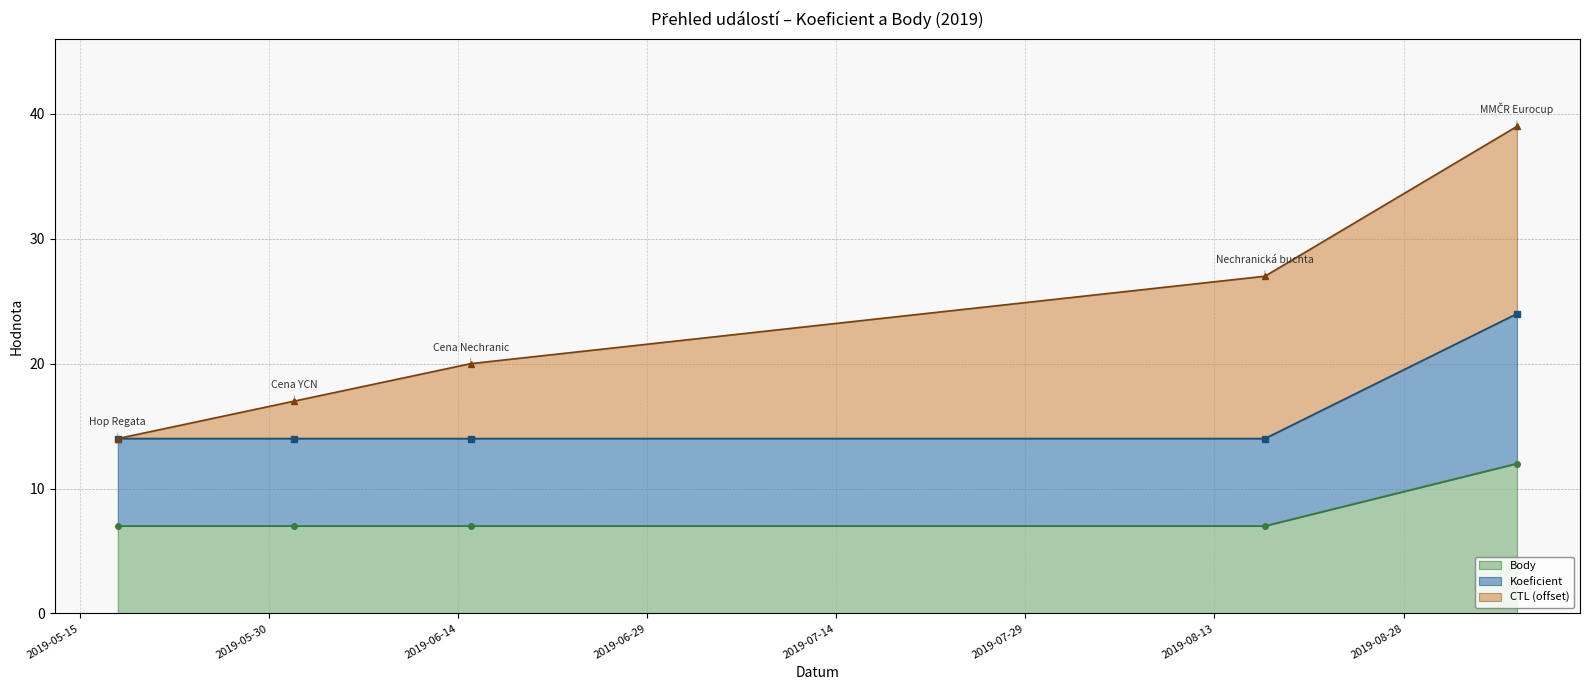

True or false: Koeficient and Body intersect in this chart.

False